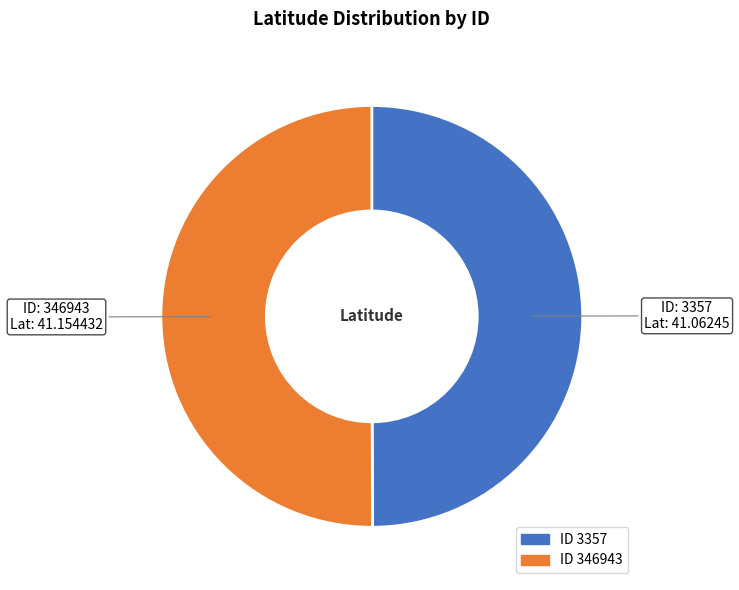

How many segments does this pie chart have?

2